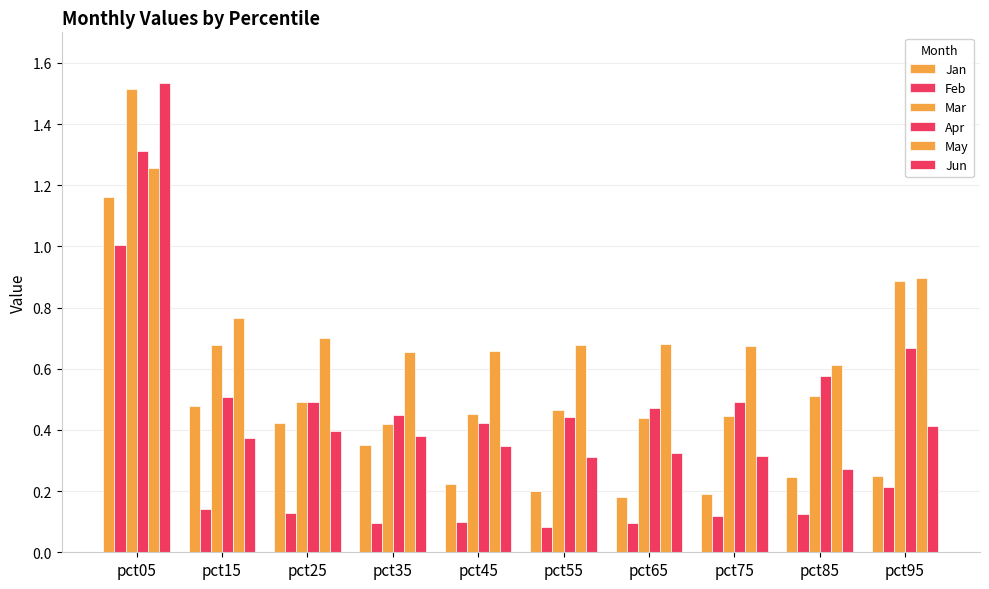

Rank the categories by May value from highest to lowest.

pct05, pct95, pct15, pct25, pct65, pct55, pct75, pct45, pct35, pct85